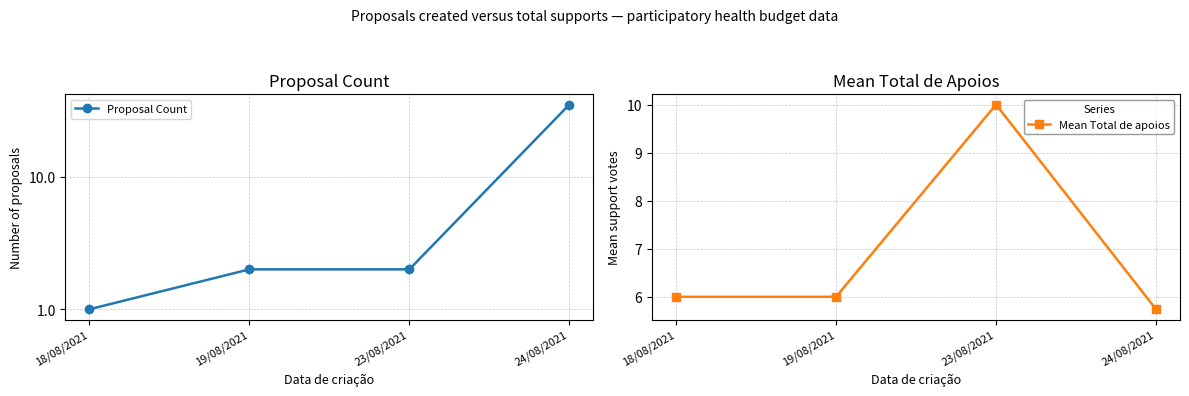

What is the value of the Proposal Count point at the 1st from the left?

1.0